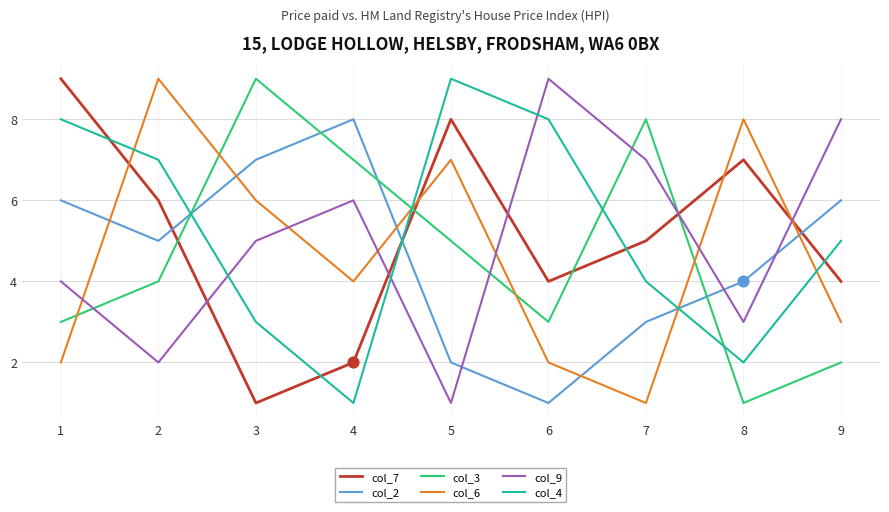

Which series changed the most between 5 and 8?

col_4